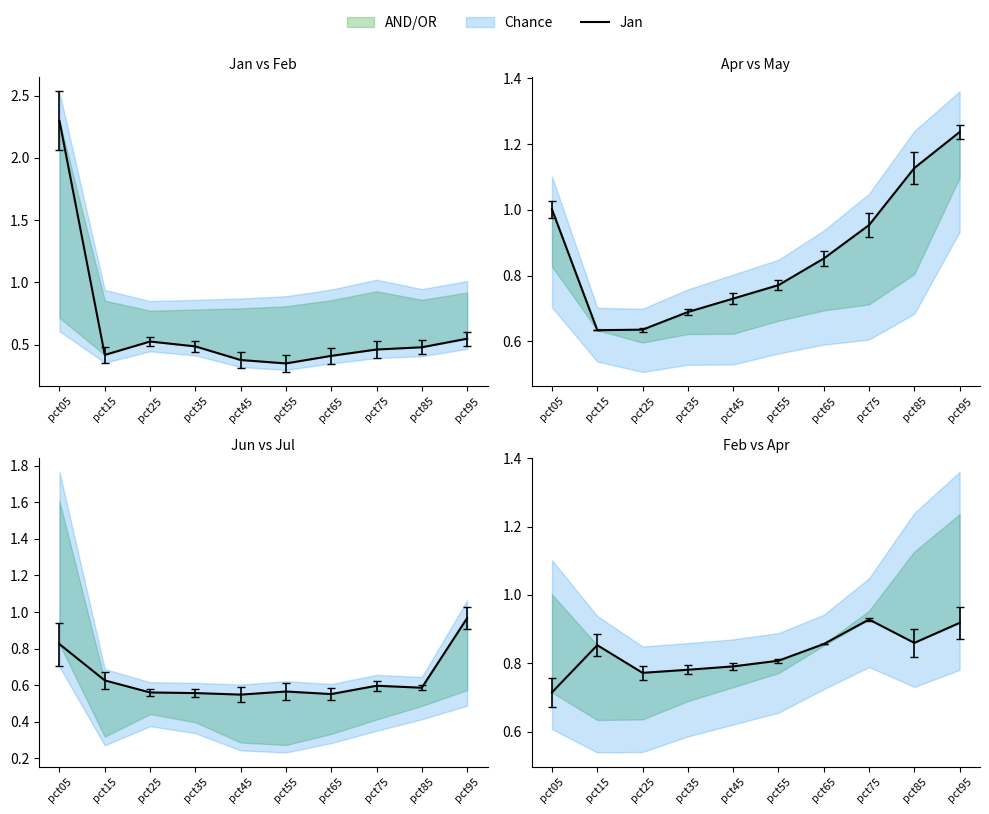

What is the difference between the maximum and minimum values in the Jun series?

0.4